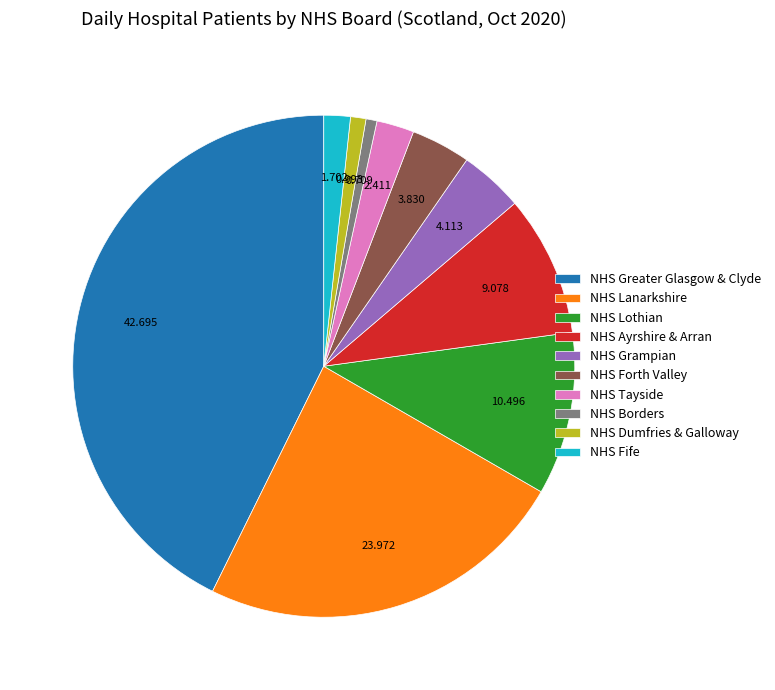

Which slice is the largest?

NHS Greater Glasgow & Clyde